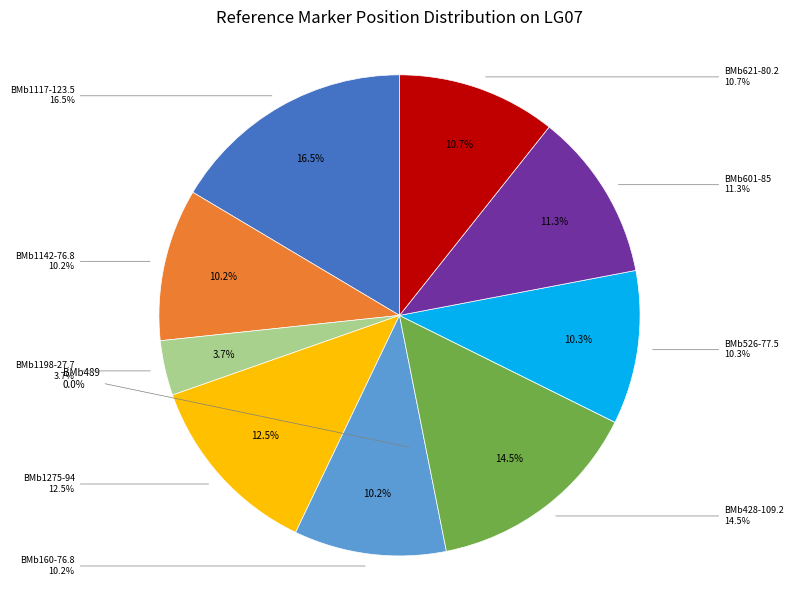

The BMb428-109.2 slice represents 20% of the pie. True or false?

False